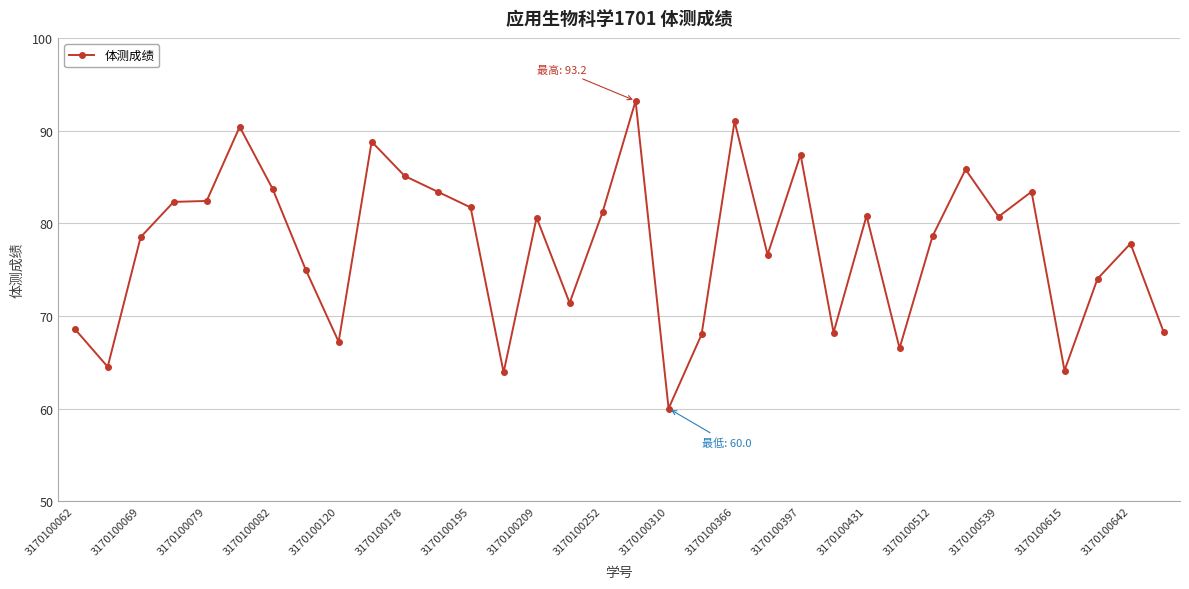

How many lines are shown in the chart?

1